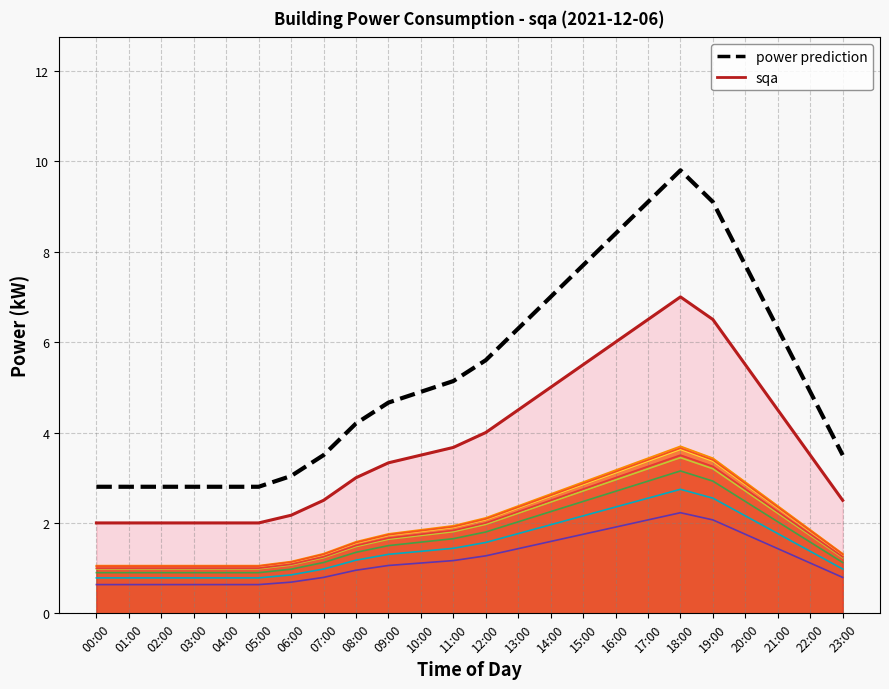

The value at 15:00 is 1.7. True or false?

True